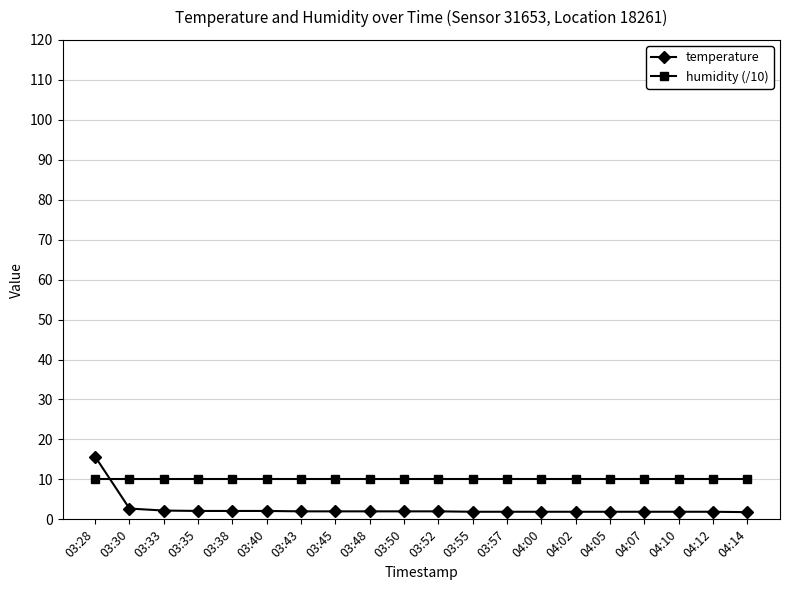

What is the maximum value for temperature?

15.7